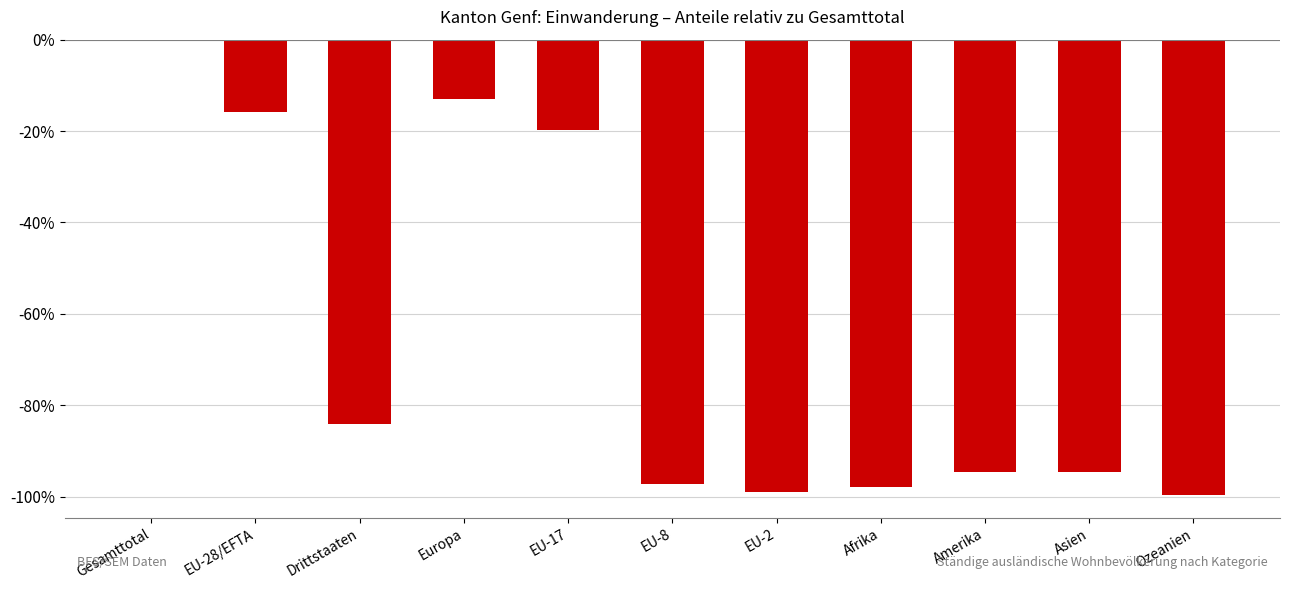

At which category does the chart reach its peak across all series?

Gesamttotal